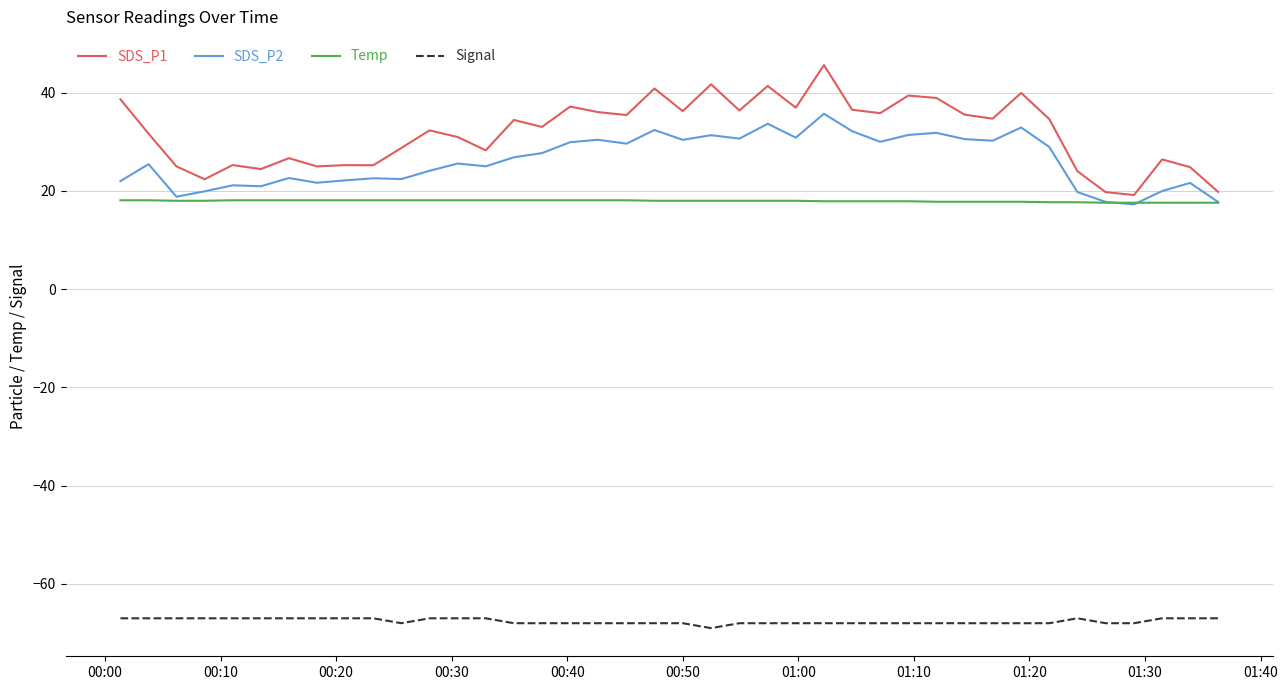

What is the lowest value of the SDS_P2 series?

17.3